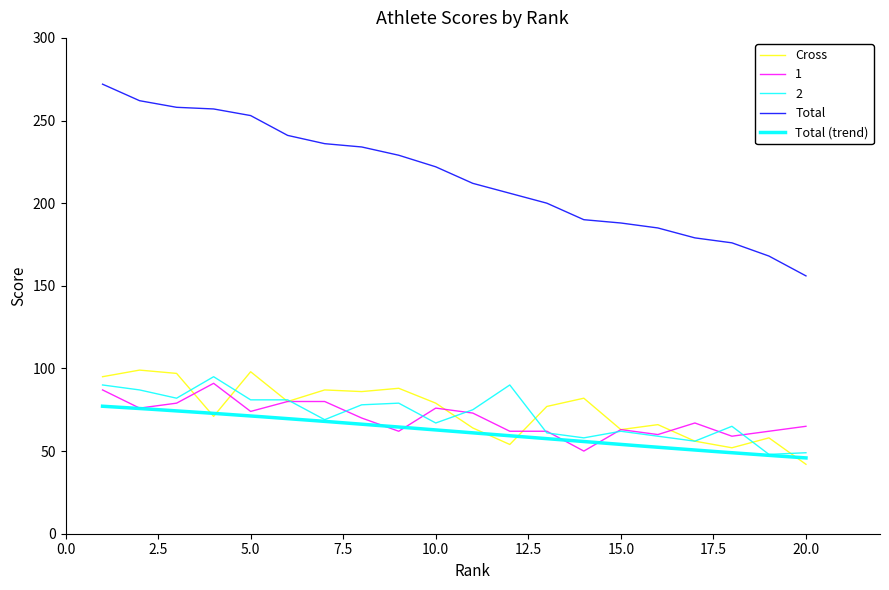

Is it true that 1 equals 104 at 17?

False